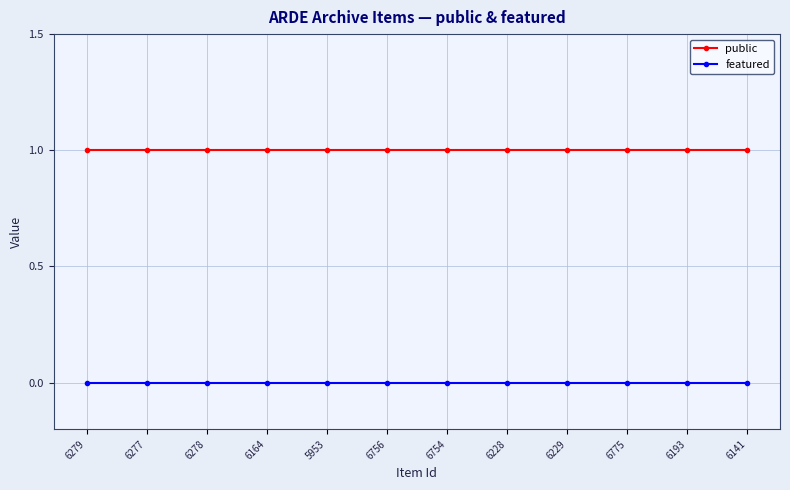

Rank the series by their maximum value, from highest to lowest.

public, featured